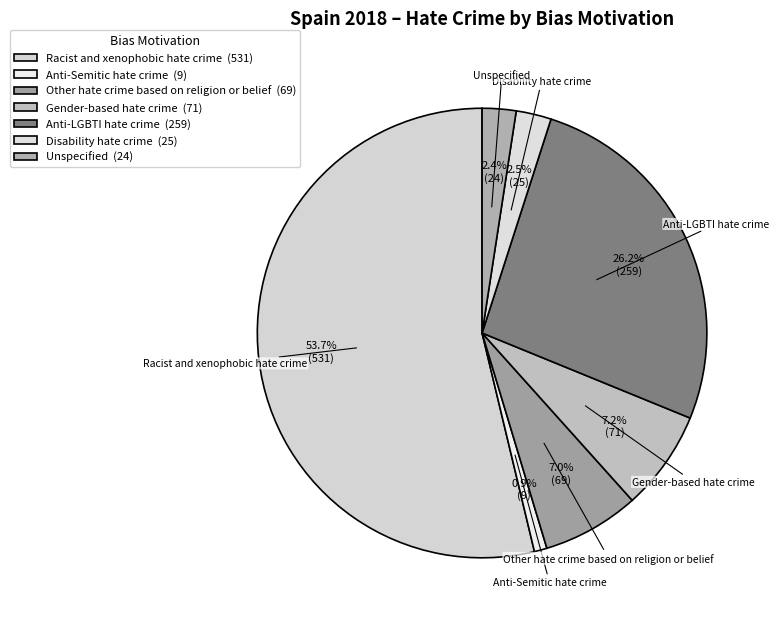

Count the number of slices in the pie.

7